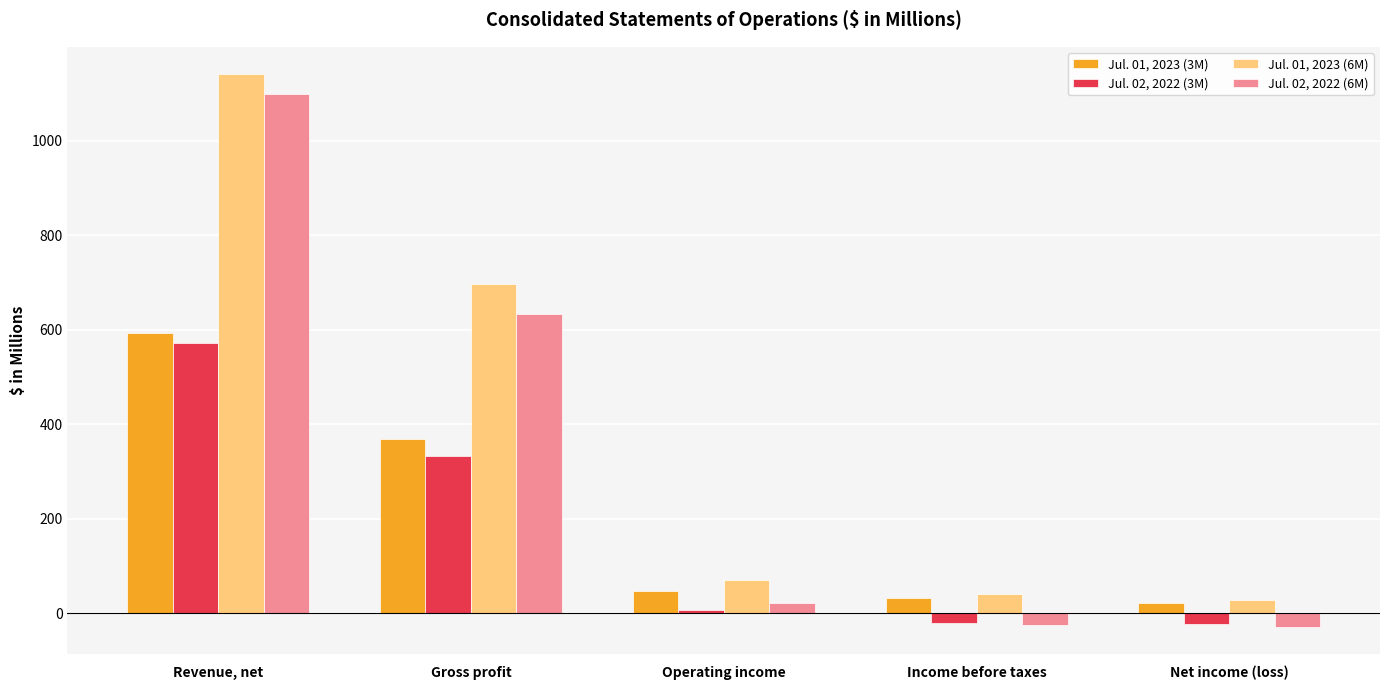

What value does the Jul. 01, 2023 (6M) series have at Gross profit?

696.6